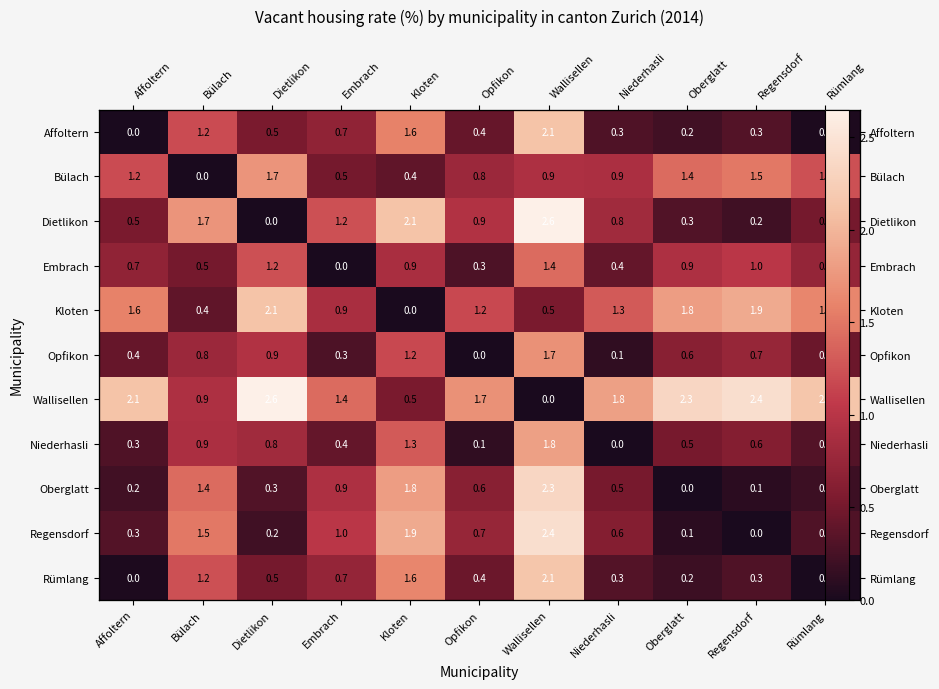

At which category is the sum across all series the highest?

Wallisellen